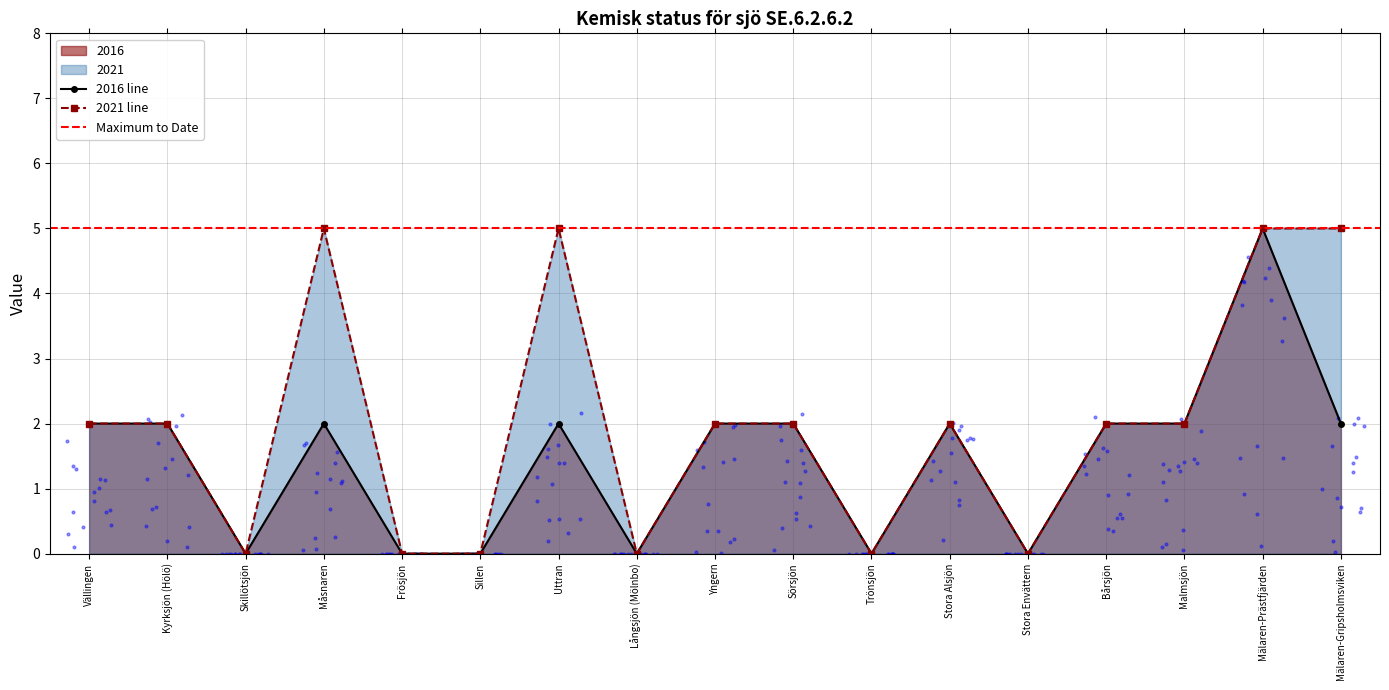

Which series contains the highest Y value?

2016